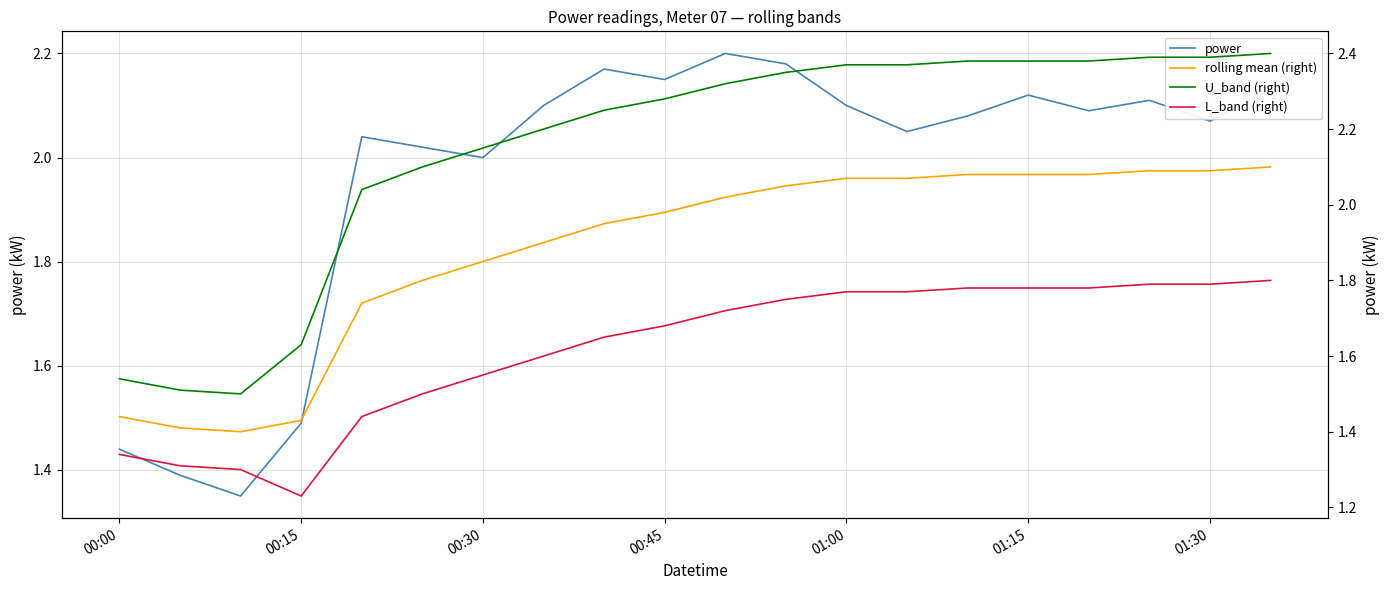

What are all the series names shown in the legend?

power, rolling mean (right), U_band (right), L_band (right)